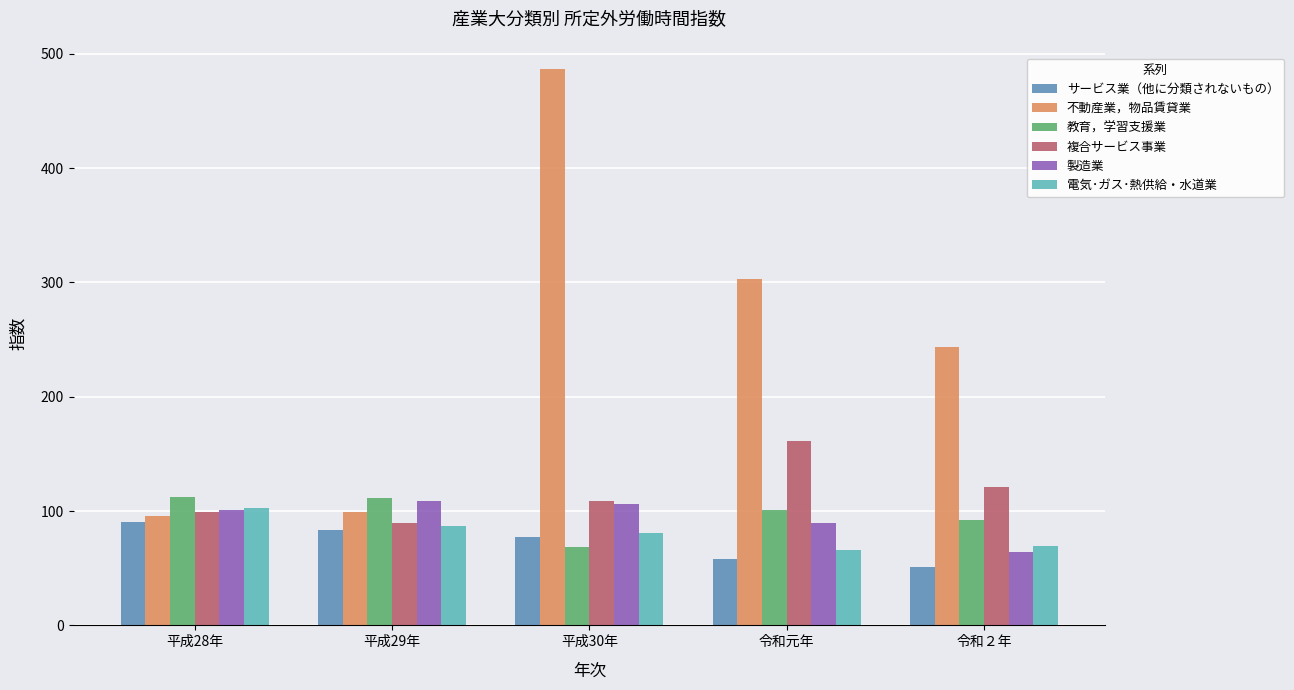

At how many categories does at least one series exceed 463?

1